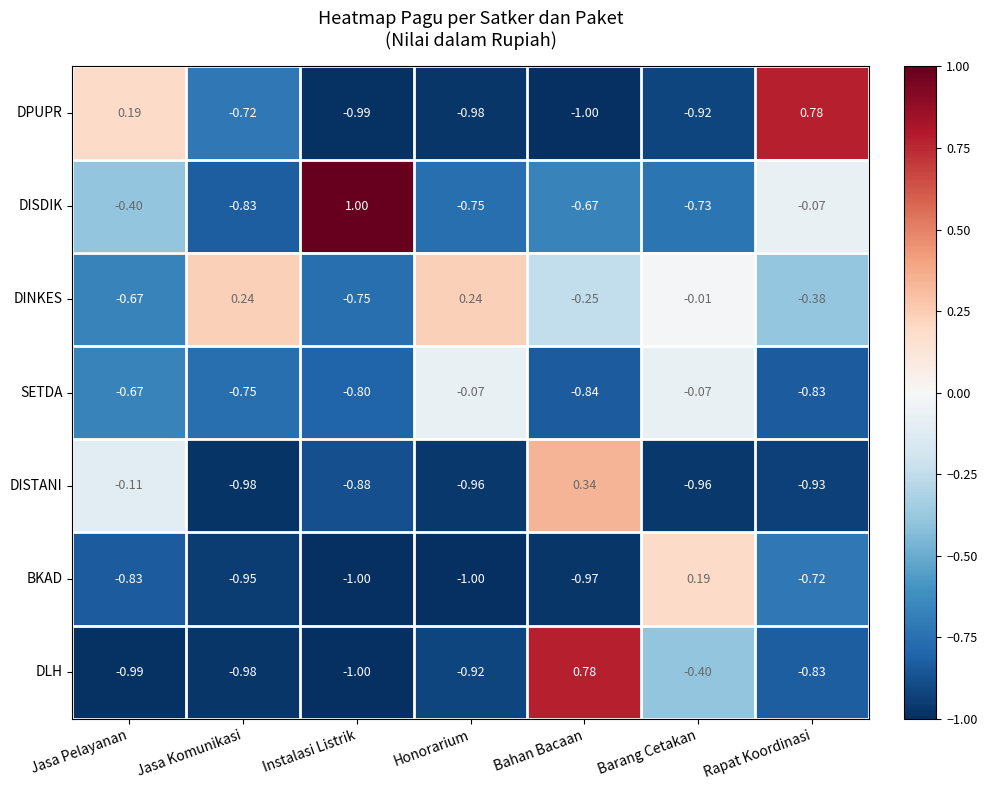

At which label does DINKES first exceed 0?

Jasa Komunikasi